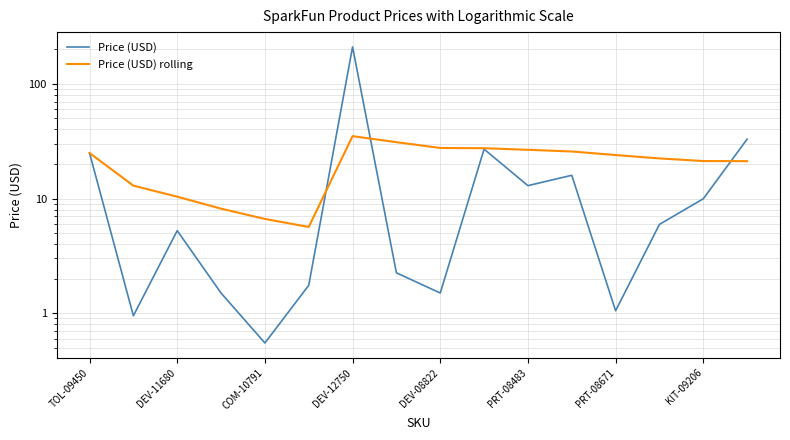

List the series in order of their peak value, lowest first.

Price (USD) rolling, Price (USD)